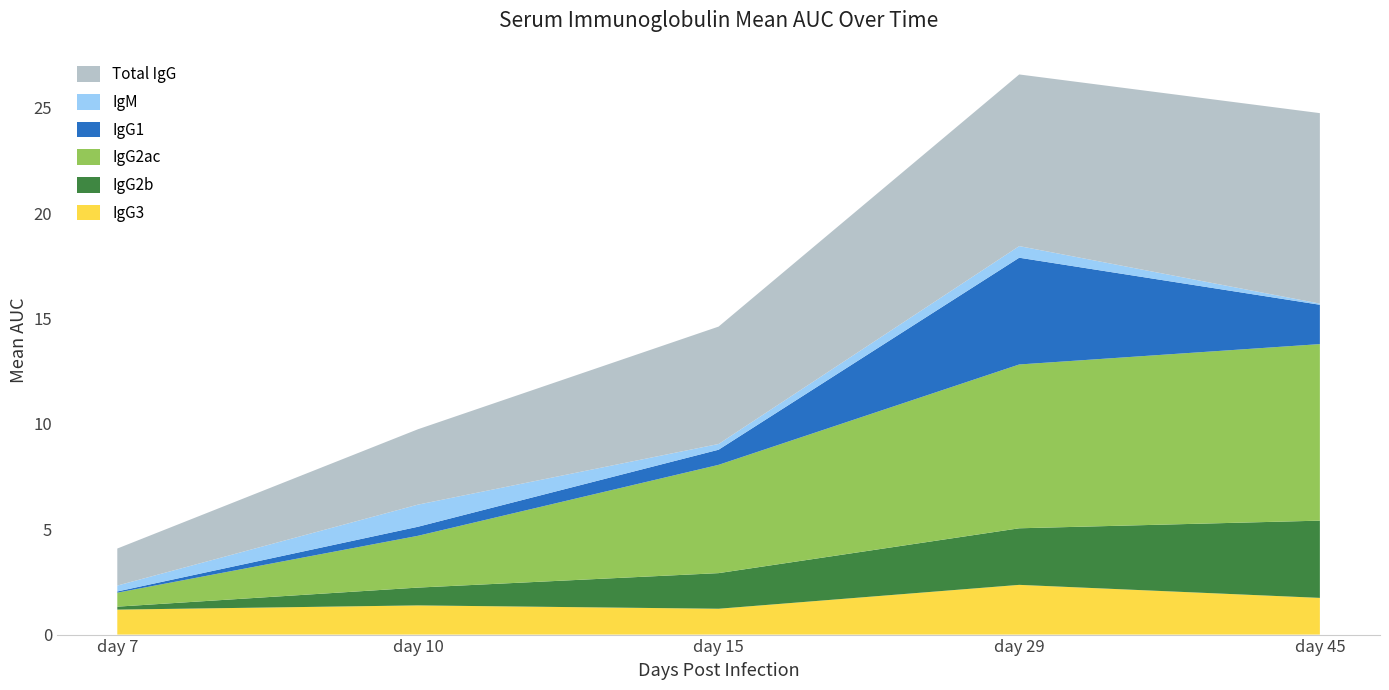

Reading left to right, extract all data points from this chart.

IgM: day 7=0.3	day 10=1.0	day 15=0.3	day 29=0.6	day 45=0.1
IgG1: day 7=0.1	day 10=0.4	day 15=0.7	day 29=5.1	day 45=1.9
IgG2ac: day 7=0.7	day 10=2.5	day 15=5.1	day 29=7.8	day 45=8.4
IgG2b: day 7=0.1	day 10=0.8	day 15=1.7	day 29=2.7	day 45=3.7
IgG3: day 7=1.2	day 10=1.4	day 15=1.2	day 29=2.4	day 45=1.7
Total IgG: day 7=1.8	day 10=3.6	day 15=5.6	day 29=8.1	day 45=9.0